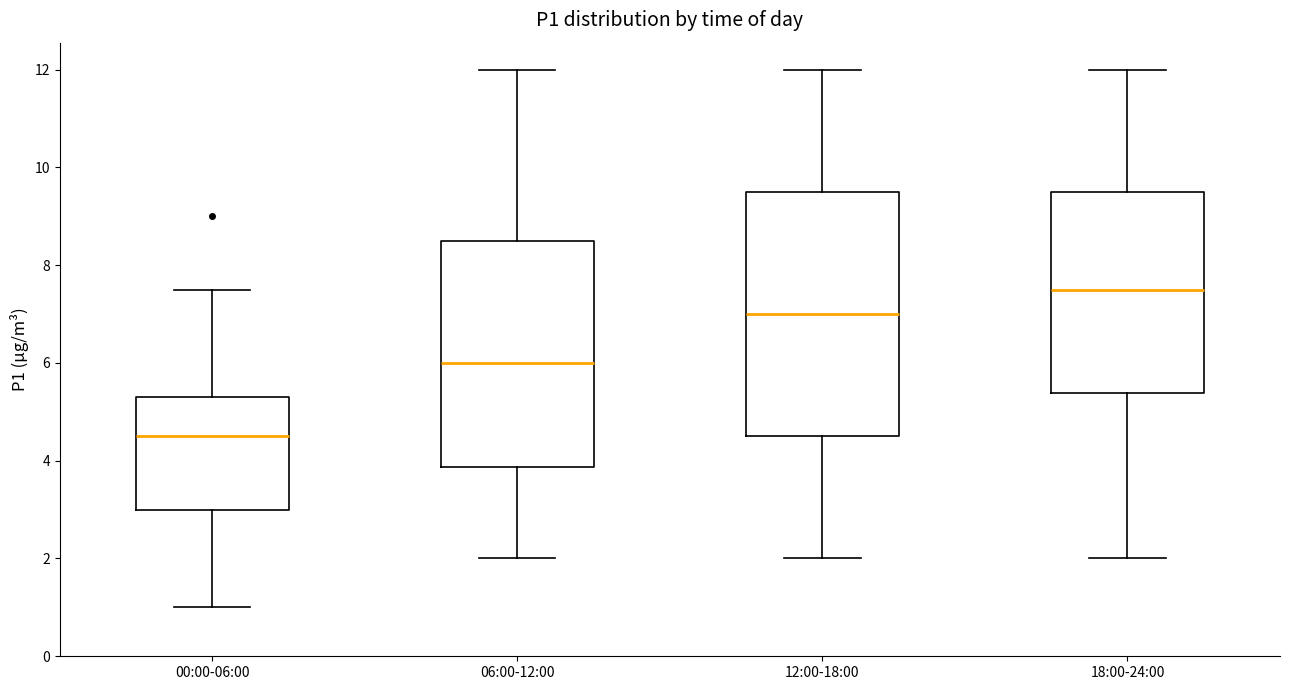

Reading left to right, transcribe this box plot: for each box, give where its median line is, the range the box spans, and where its two whiskers end, as read against the y-axis. The values are not printed on the chart, so give them approximately, as read against the axis.

00:00-06:00: median 4.6, box 3.0 to 5.4, whiskers 1.0 to 7.6
06:00-12:00: median 6.0, box 3.8 to 8.6, whiskers 2.0 to 12.0
12:00-18:00: median 7.0, box 4.6 to 9.6, whiskers 2.0 to 12.0
18:00-24:00: median 7.6, box 5.4 to 9.6, whiskers 2.0 to 12.0